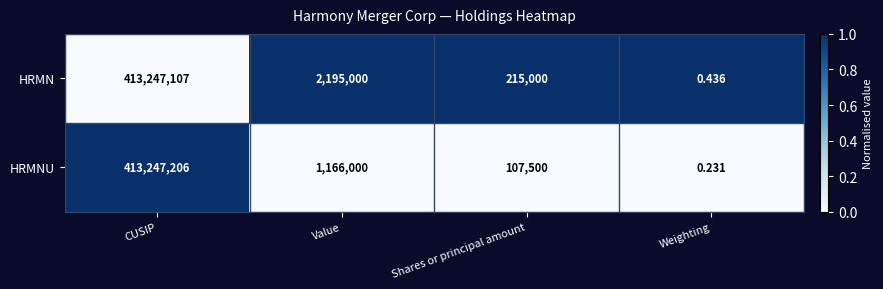

What is the total value across all series at CUSIP?

826494313.0